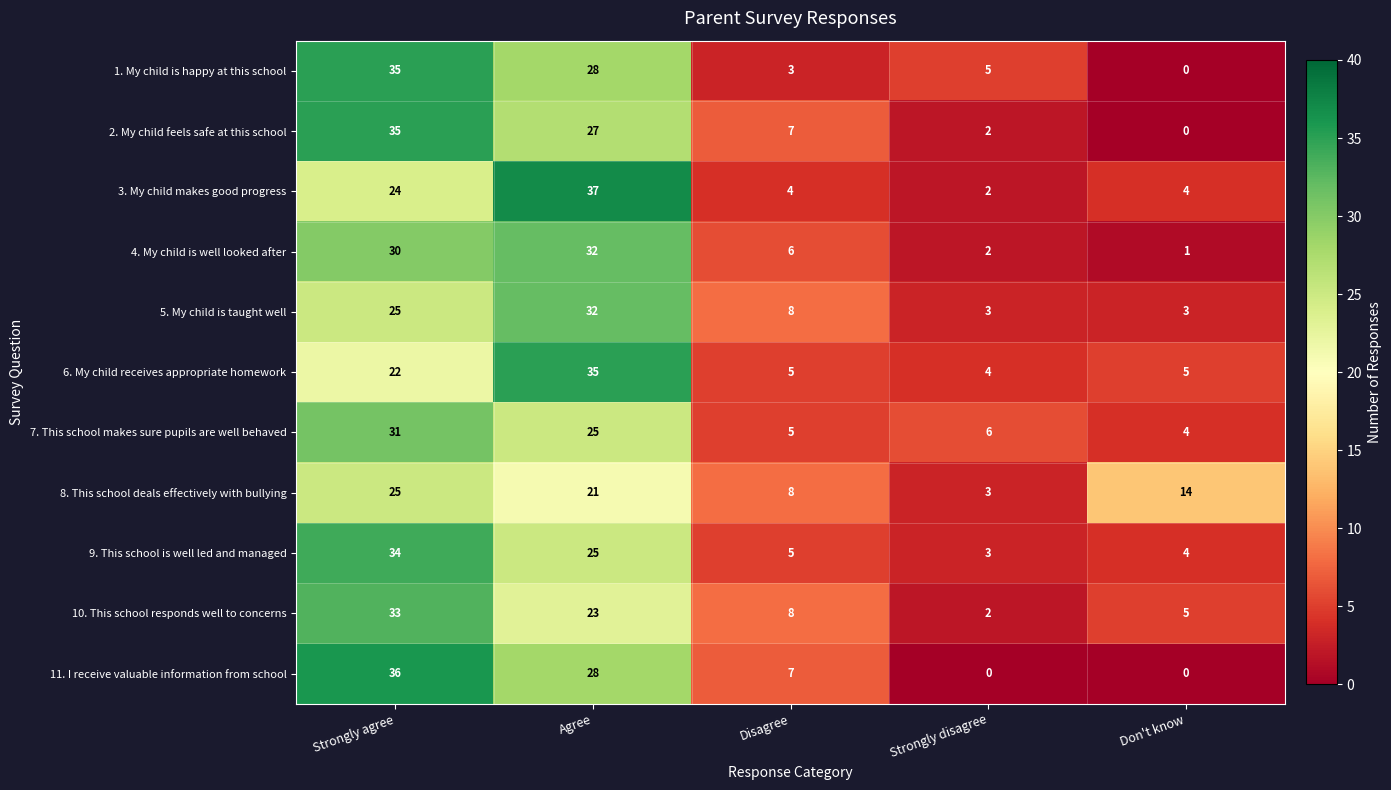

How many values in the 8. This school deals effectively with bullying series are below 14?

2